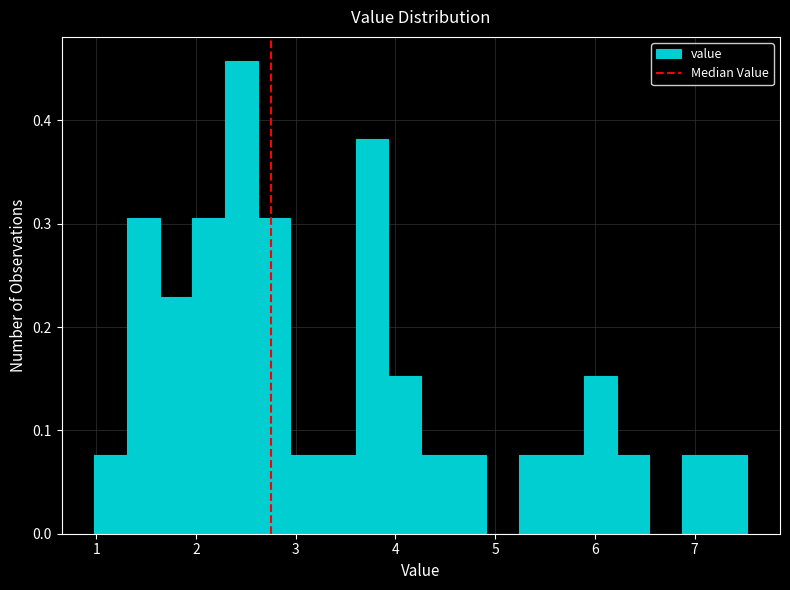

Around what value on the x-axis is the tallest bar? Give the approximate position of its centre, as read against the axis.

2.5